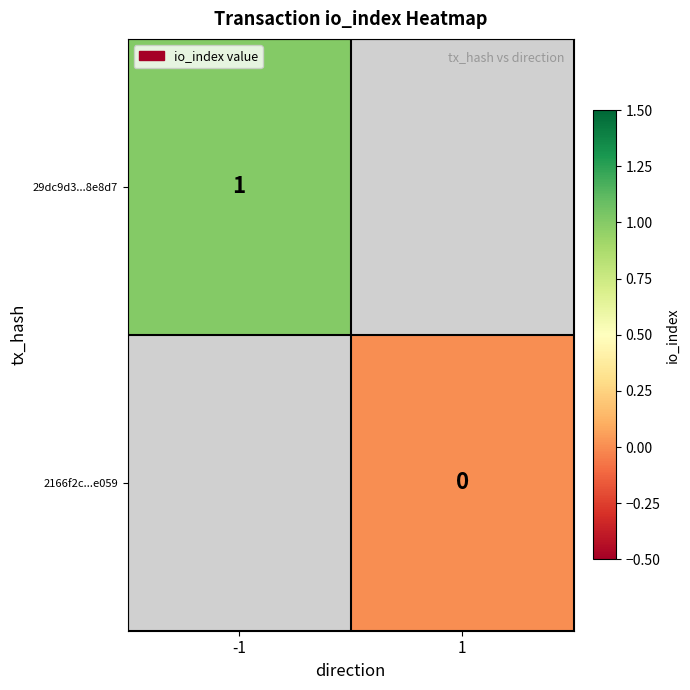

Is it true that 2166f2c...e059 equals 0.0 at 1?

True